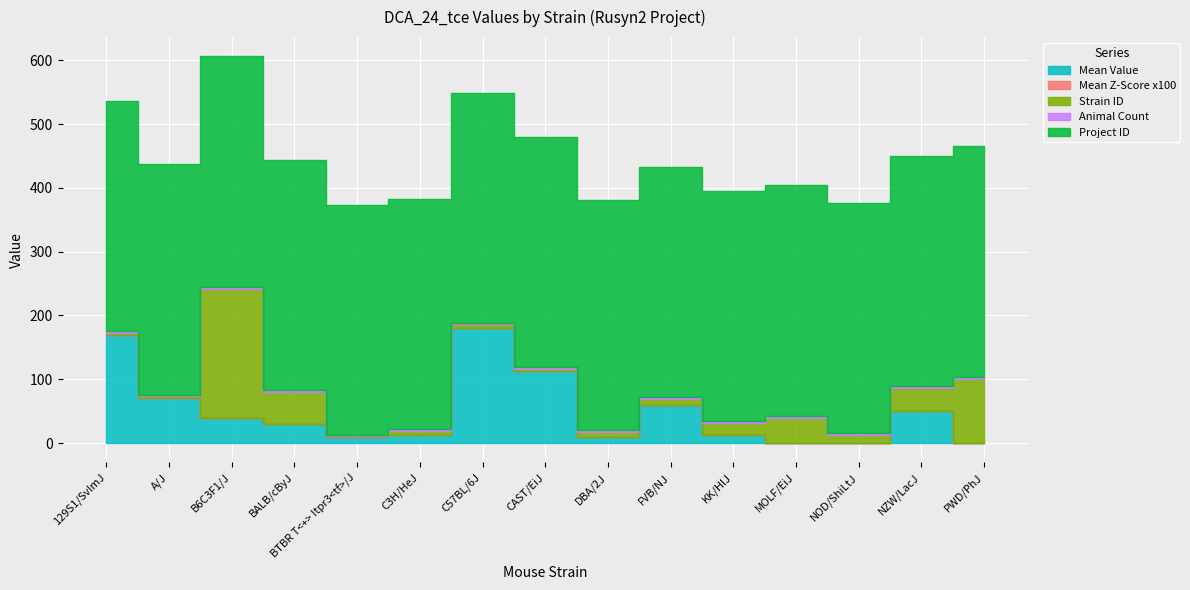

Which series has the largest total across all categories?

Project ID